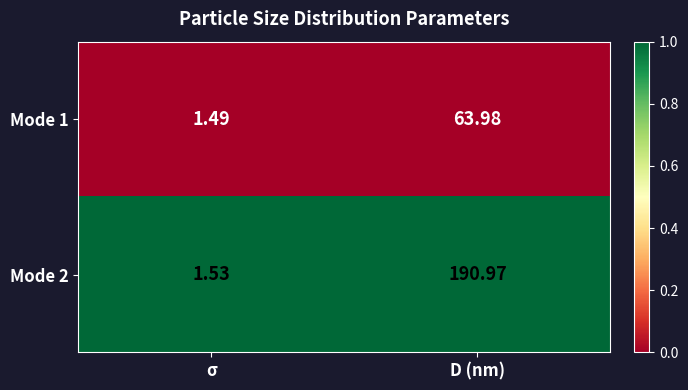

Which series has the largest range (max minus min)?

Mode 2